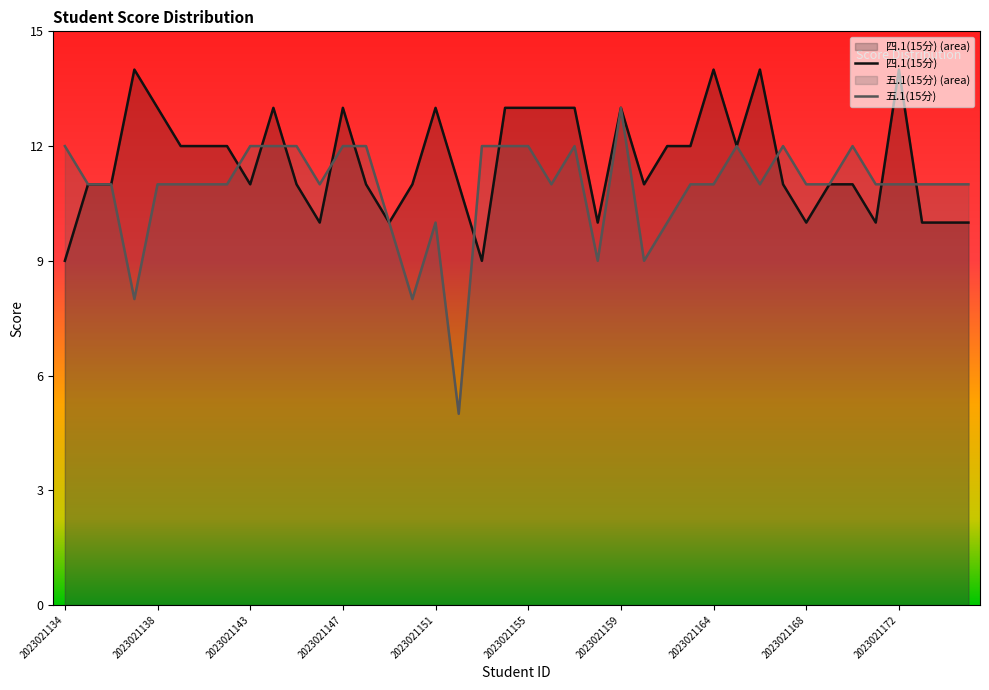

At which category does 五.1(15分) reach its first local valley?

2023021137